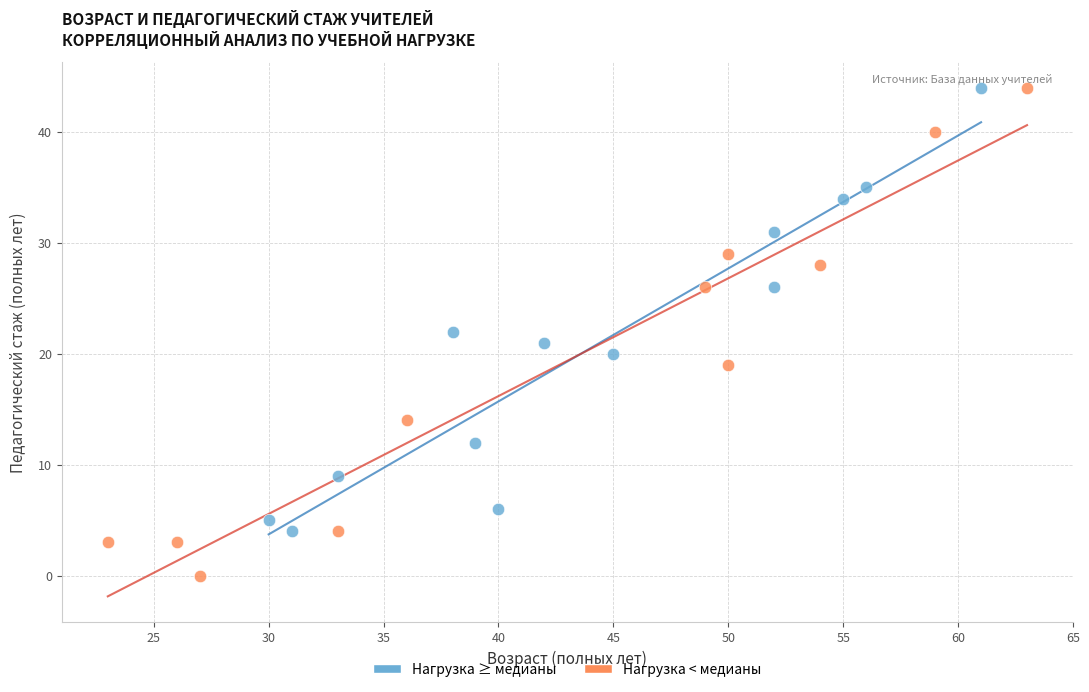

Which series has the widest spread of Y values?

Нагрузка < медианы